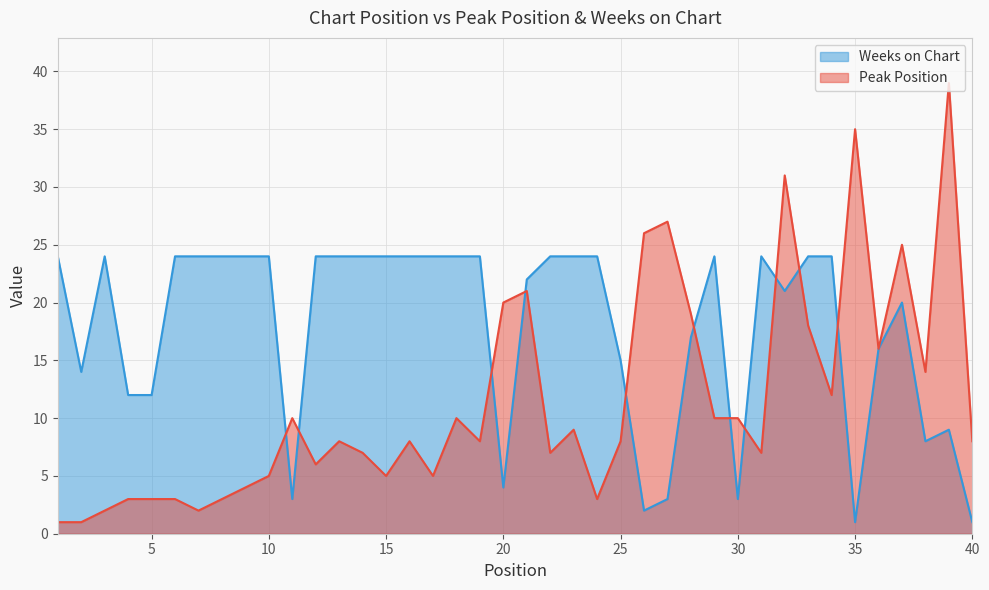

Where do Peak Position and Weeks on Chart first cross each other?

10 and 11